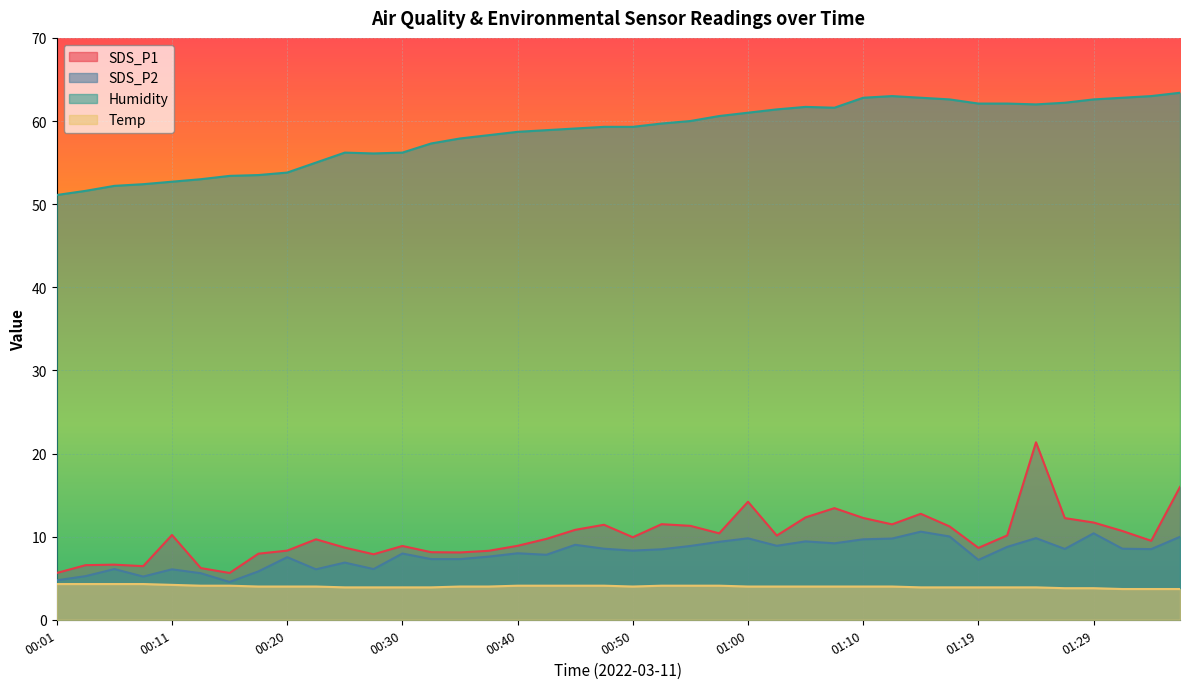

At which category does SDS_P1 reach its first local peak?

00:06